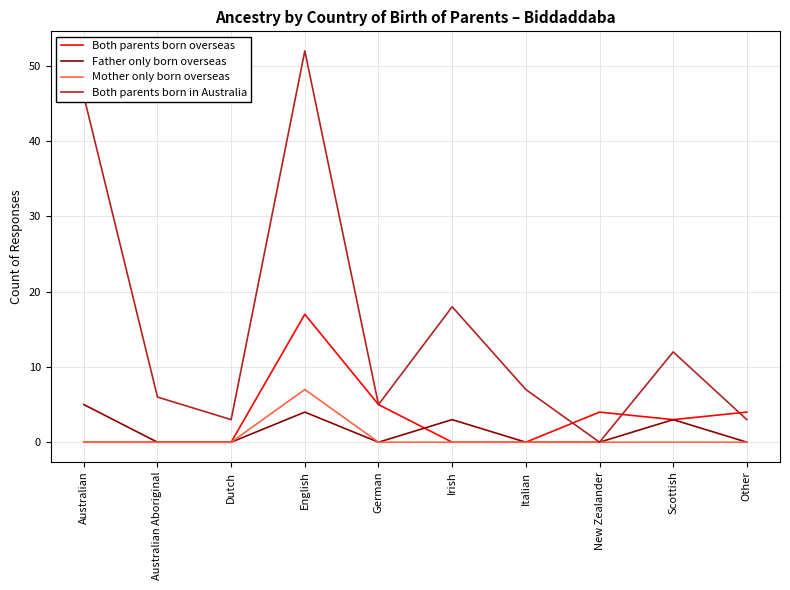

What is the sum of all Both parents born overseas values?

33